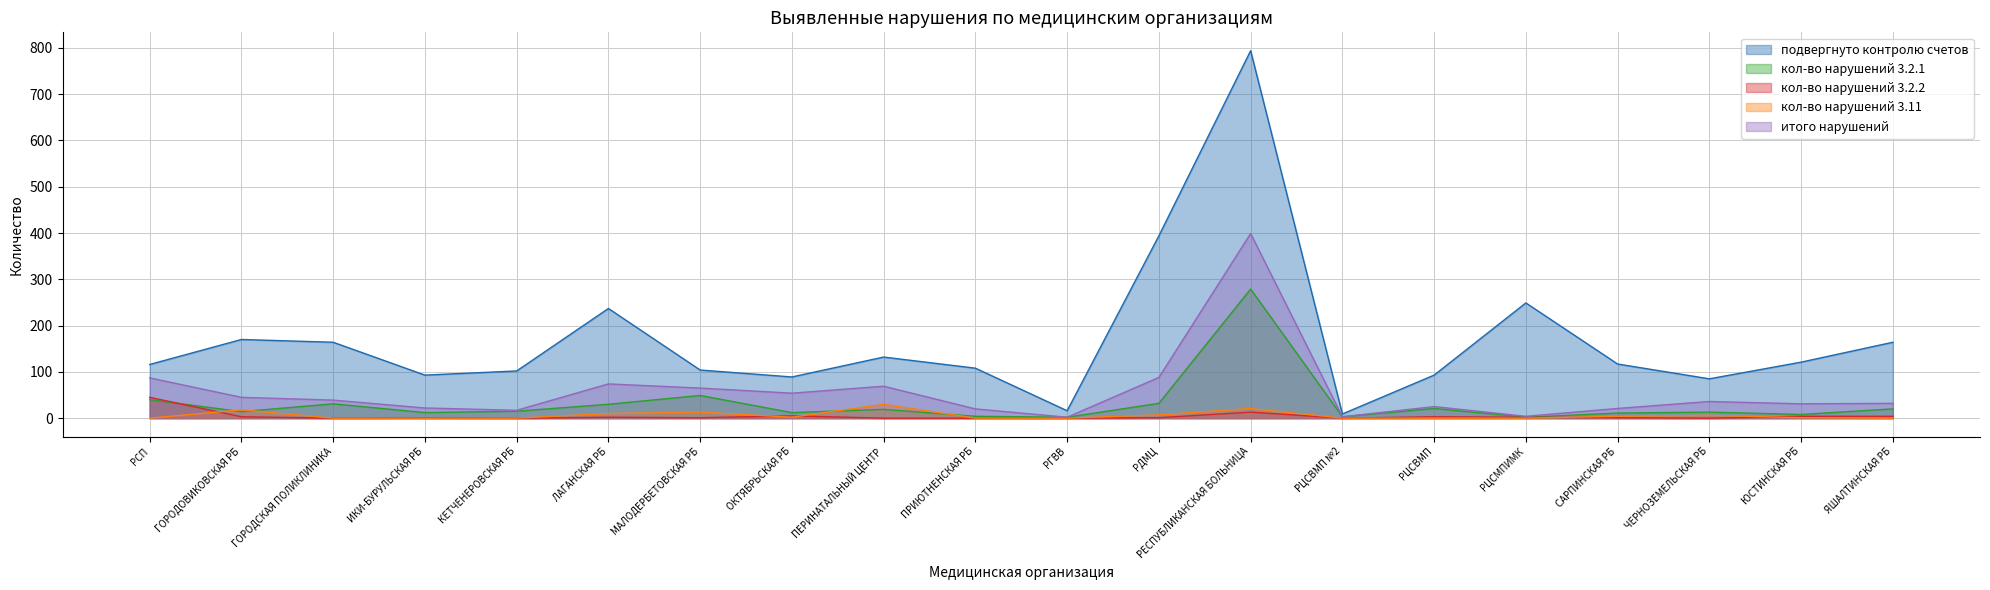

Reading left to right, what are all the values shown in this chart?

подвергнуто контролю счетов: 116	170	164	93	102	237	104	89	132	108	16	394	794	9	93	249	117	85	121	164
кол-во нарушений 3.2.1: 40	14	31	12	15	30	49	12	19	4	2	32	279	3	21	2	11	13	8	20
кол-во нарушений 3.2.2: 45	3	0	1	0	2	1	5	0	0	0	1	13	0	3	2	1	0	4	4
кол-во нарушений 3.11: 0	18	0	0	0	10	13	2	30	0	0	7	21	0	0	0	4	6	1	0
итого нарушений: 87	45	39	22	17	74	65	54	69	20	2	88	399	3	25	4	21	36	31	32